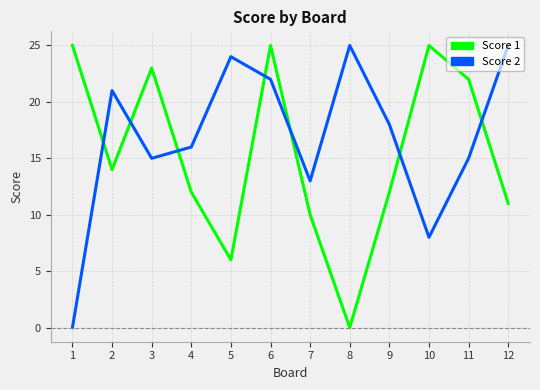

In Score 2, how many points are lower than both neighbors (excluding endpoints)?

3